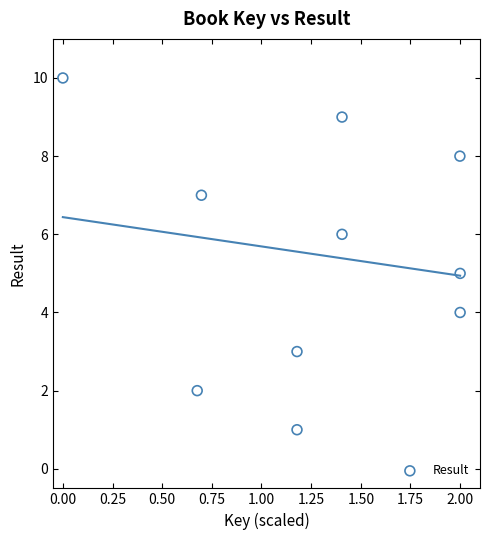

What is the average Y value?

6